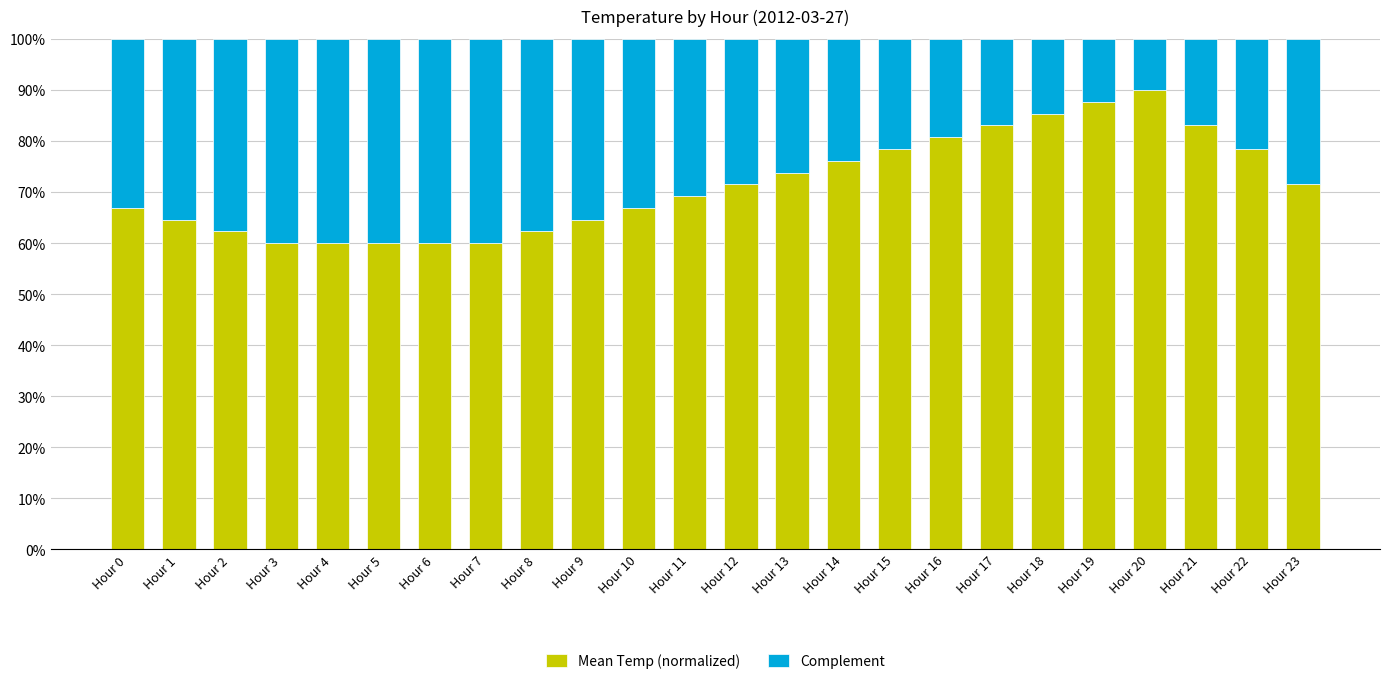

What is the average value of the Mean Temp (normalized) series?

0.7